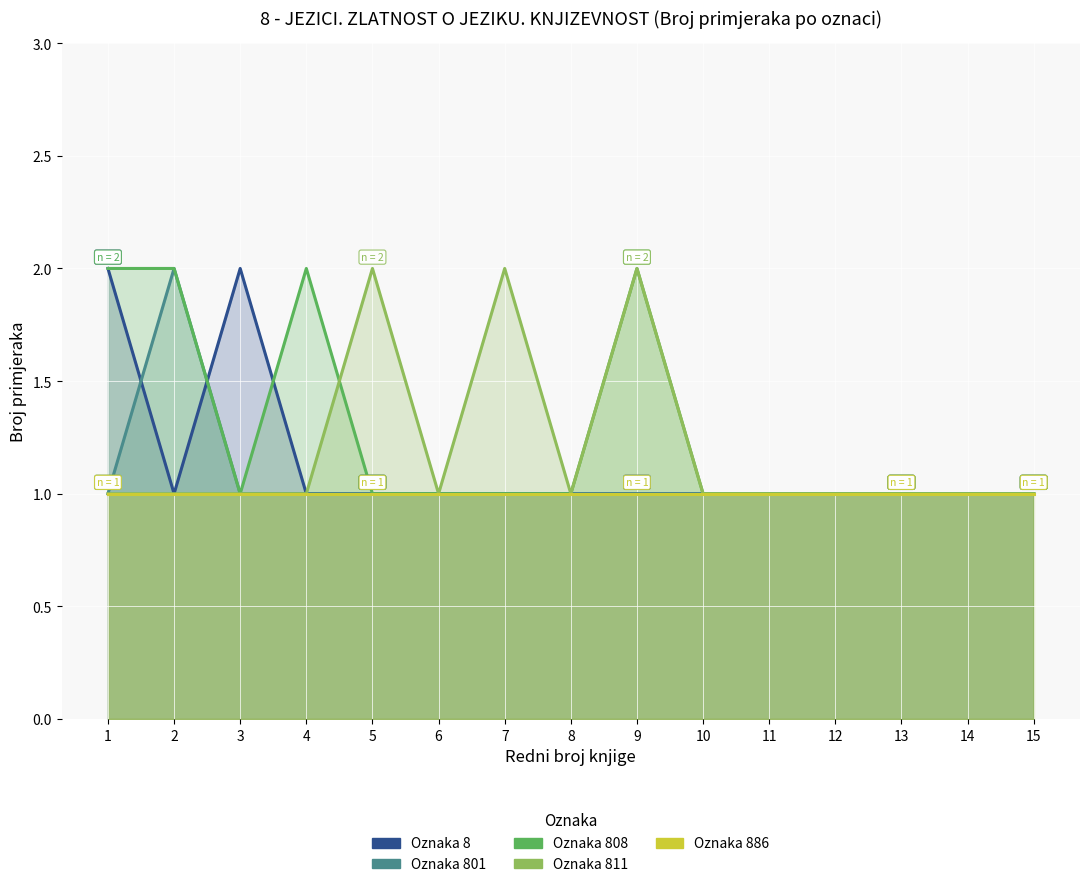

What is the difference between the maximum and minimum values in the 801 series?

1